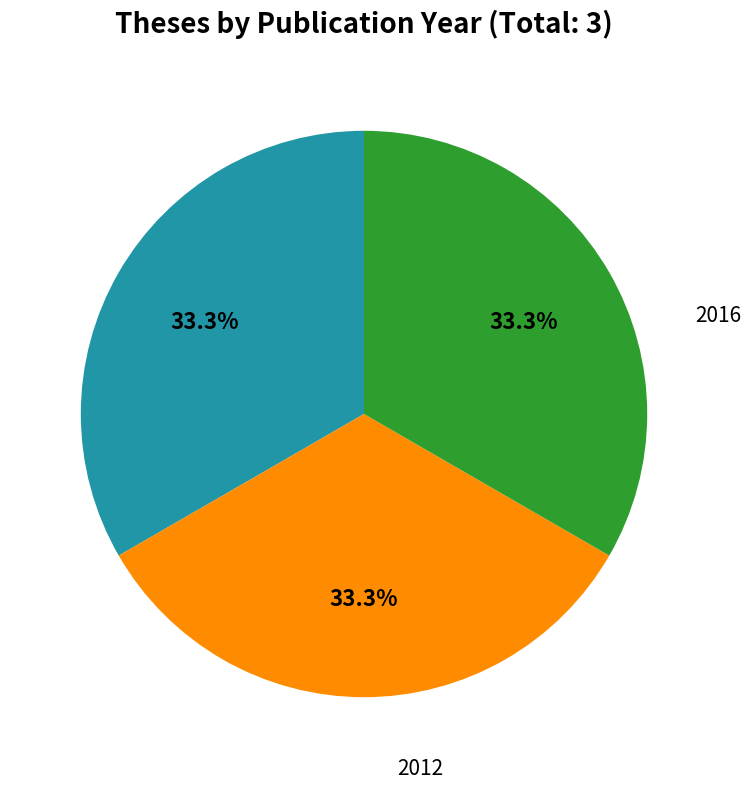

Which slice is the largest?

2016